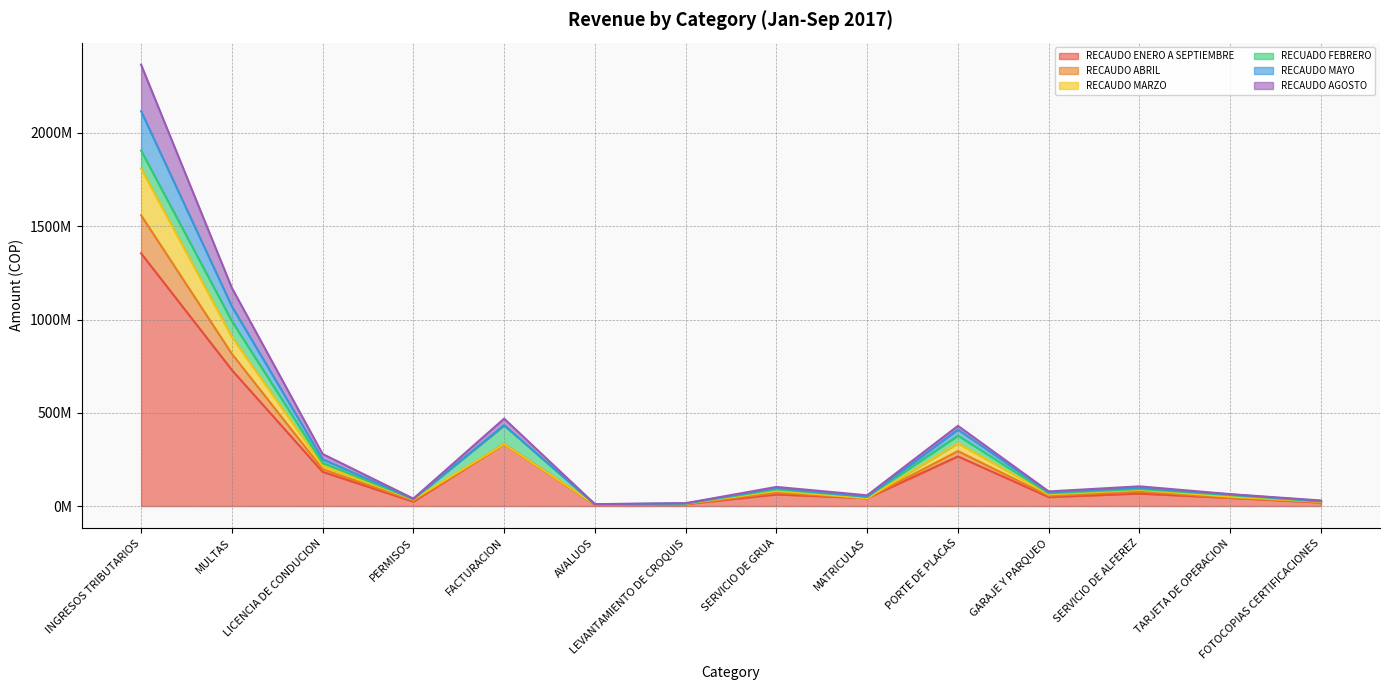

True or false: RECAUDO AGOSTO and RECAUDO ENERO A SEPTIEMBRE intersect in this chart.

False